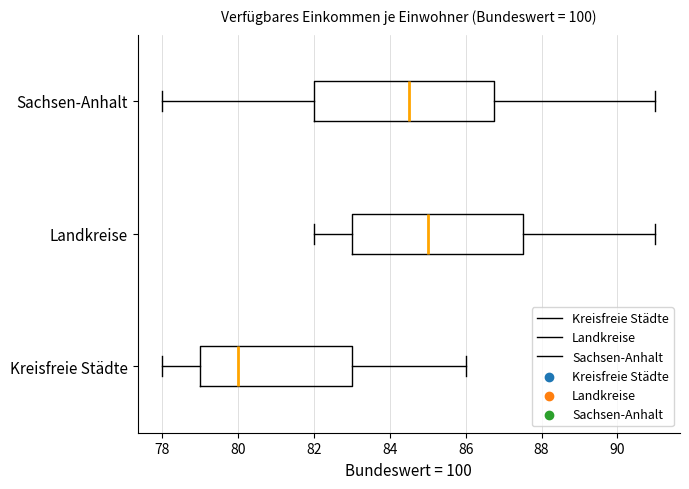

Reading bottom to top, transcribe this box plot: for each box, give where its median line is, the range the box spans, and where its two whiskers end, as read against the x-axis. The values are not printed on the chart, so give them approximately, as read against the axis.

Kreisfreie Städte: median 80.0, box 79.0 to 83.0, whiskers 78.0 to 86.0
Landkreise: median 85.0, box 83.0 to 87.6, whiskers 82.0 to 91.0
Sachsen-Anhalt: median 84.6, box 82.0 to 86.8, whiskers 78.0 to 91.0